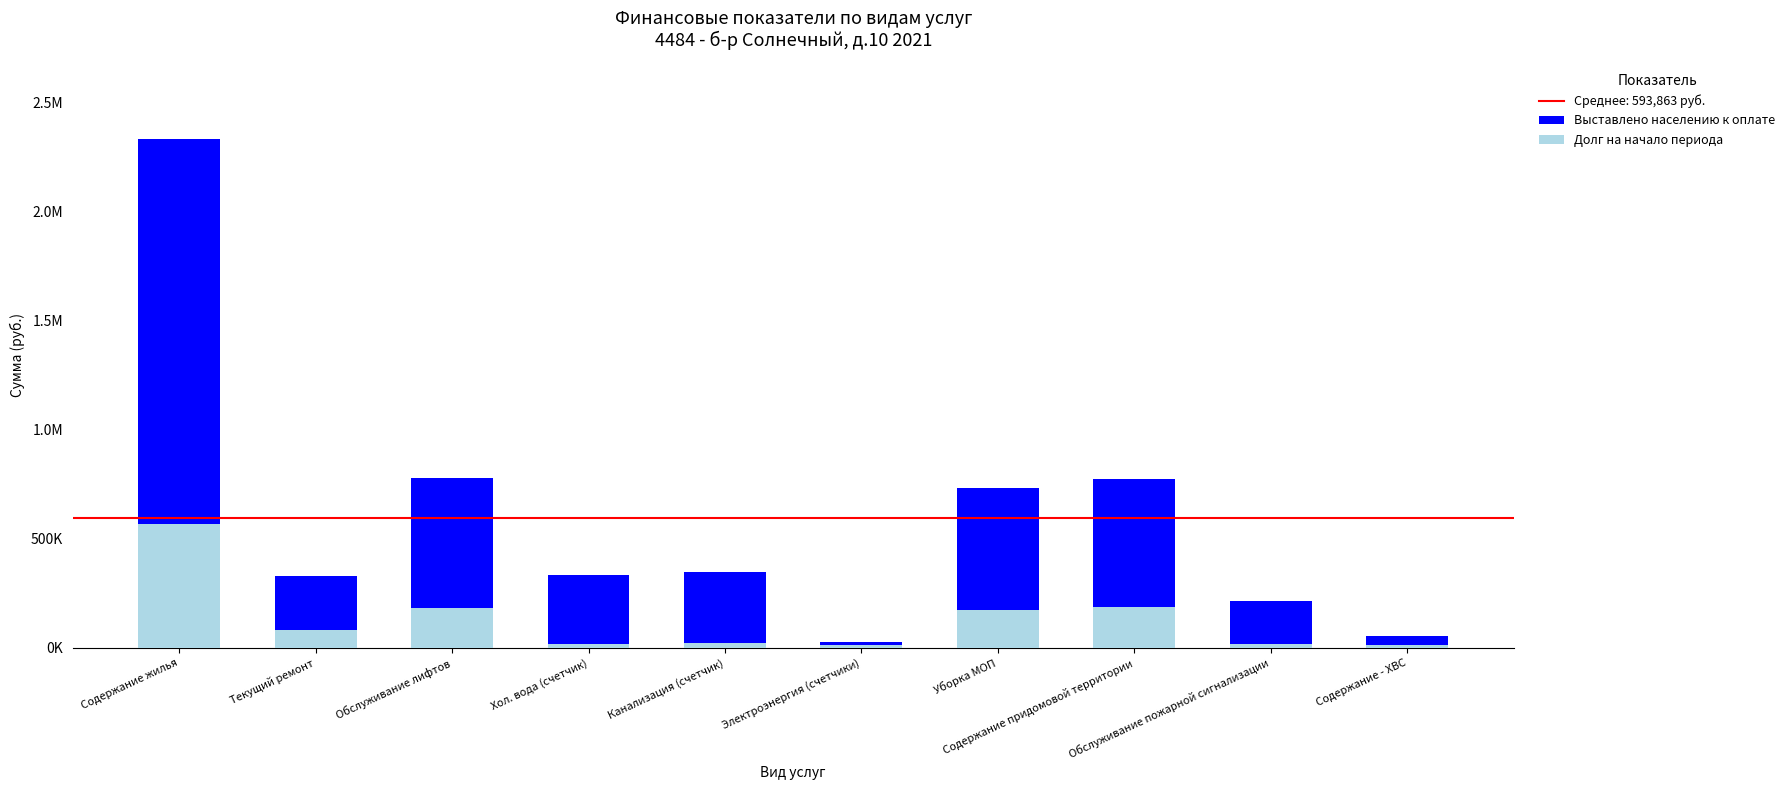

What is the sum of the Выставлено населению к оплате values at Содержание придомовой территории and Хол. вода (счетчик)?

1106620.6